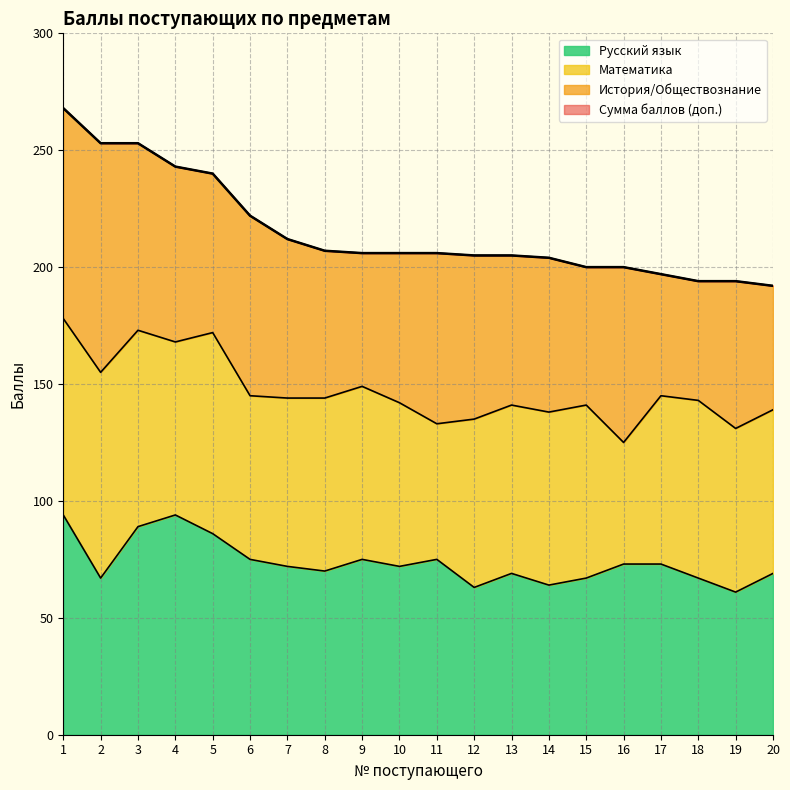

Which series has the largest range (max minus min)?

Сумма баллов